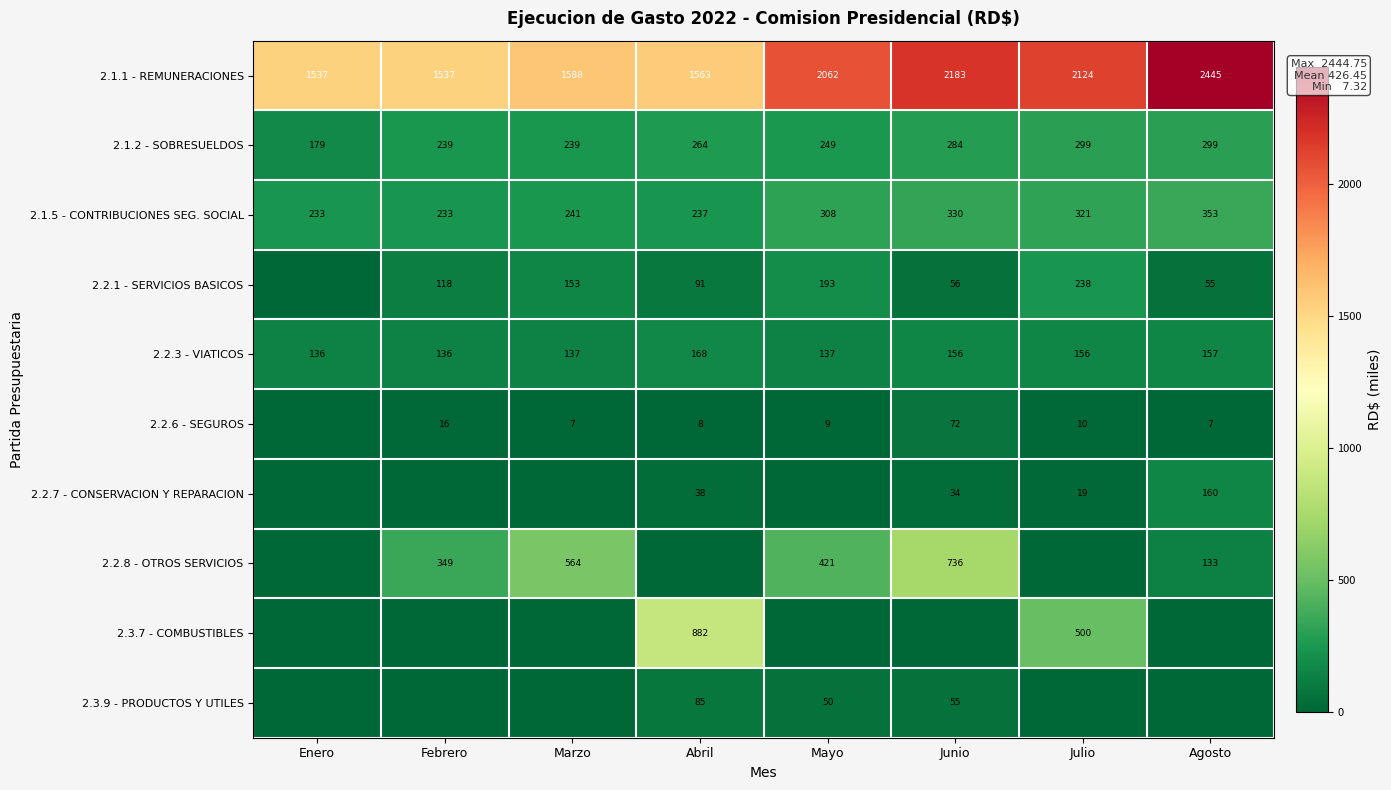

What is the average value of the 2.2.3 - VIATICOS series?

148